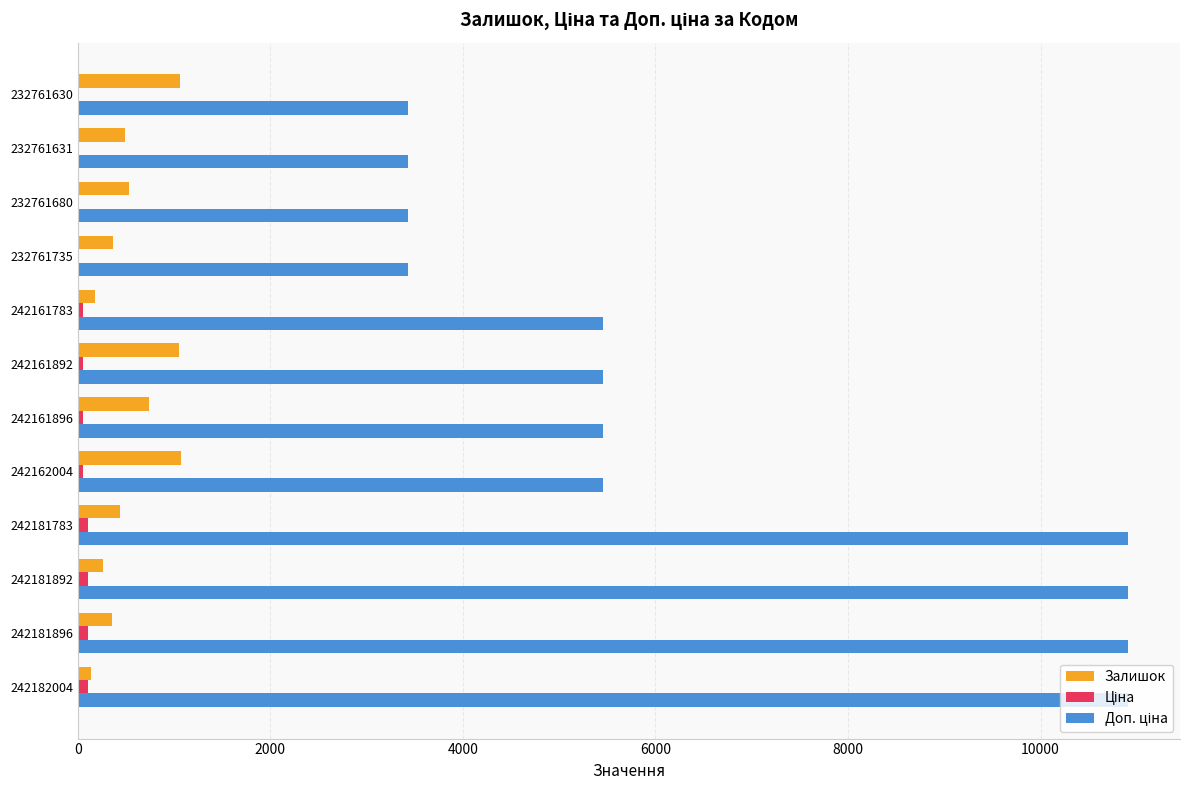

True or false: Залишок has a value of 1067.0 at 242162004.

True